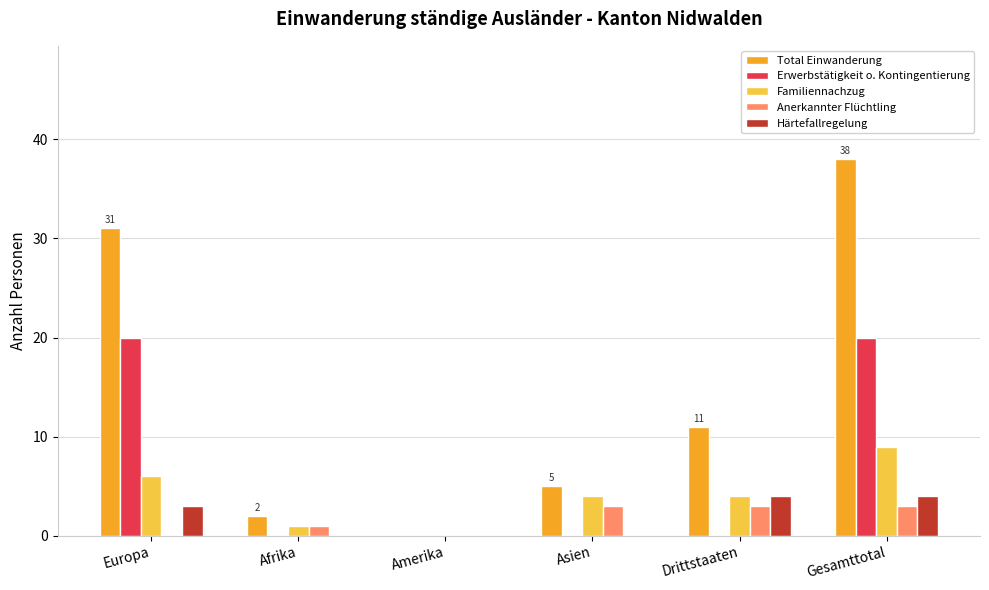

What is the average value of the Härtefallregelung series?

2